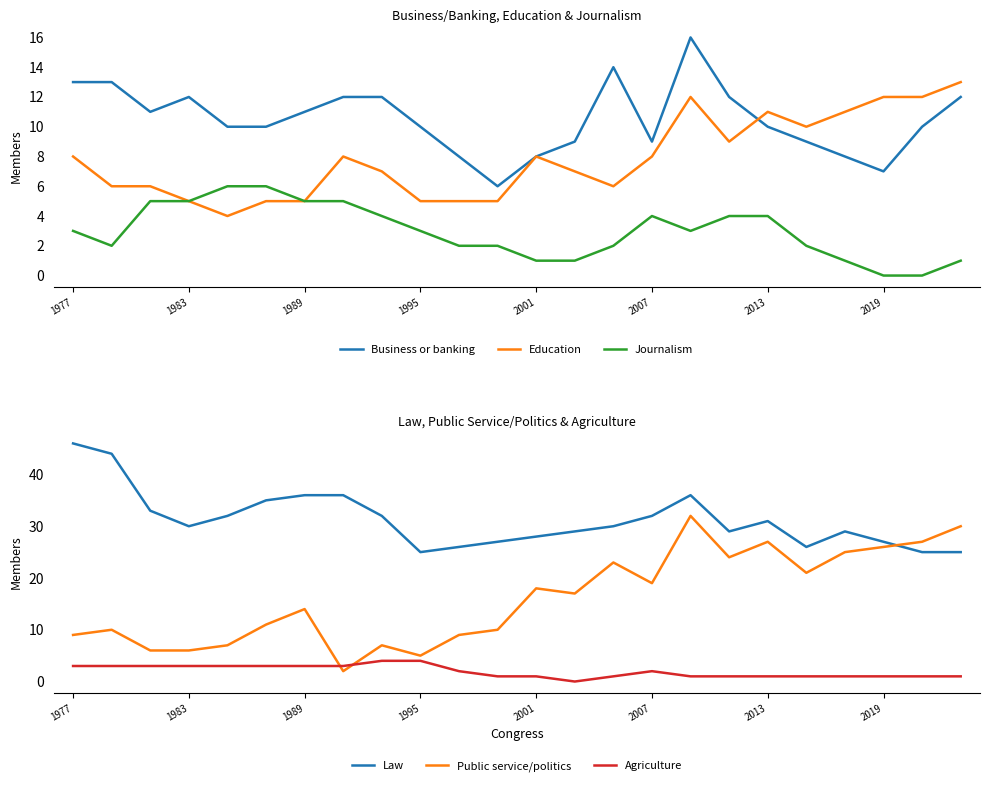

Reading right to left, transcribe all the data shown in this chart.

Business or banking: 12	10	7	8	9	10	12	16	9	14	9	8	6	8	10	12	12	11	10	10	12	11	13	13
Education: 13	12	12	11	10	11	9	12	8	6	7	8	5	5	5	7	8	5	5	4	5	6	6	8
Journalism: 1	0	0	1	2	4	4	3	4	2	1	1	2	2	3	4	5	5	6	6	5	5	2	3
Law: 25	25	27	29	26	31	29	36	32	30	29	28	27	26	25	32	36	36	35	32	30	33	44	46
Public service/politics: 30	27	26	25	21	27	24	32	19	23	17	18	10	9	5	7	2	14	11	7	6	6	10	9
Agriculture: 1	1	1	1	1	1	1	1	2	1	0	1	1	2	4	4	3	3	3	3	3	3	3	3